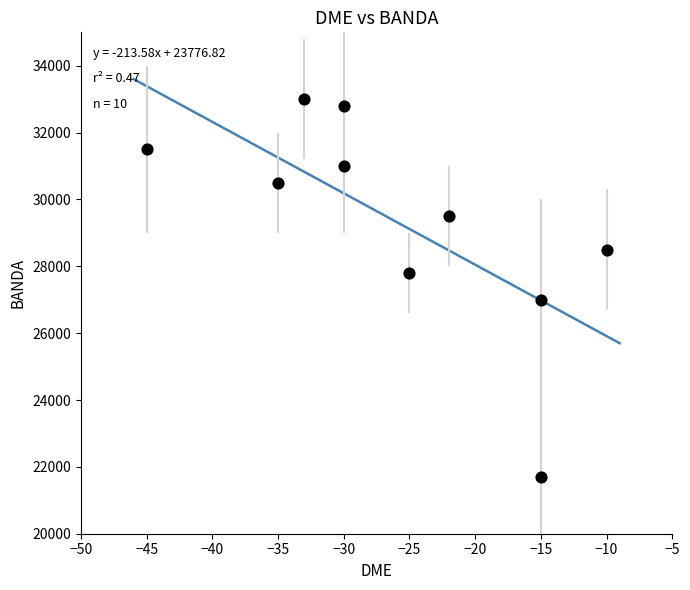

What is the average Y value?

29330